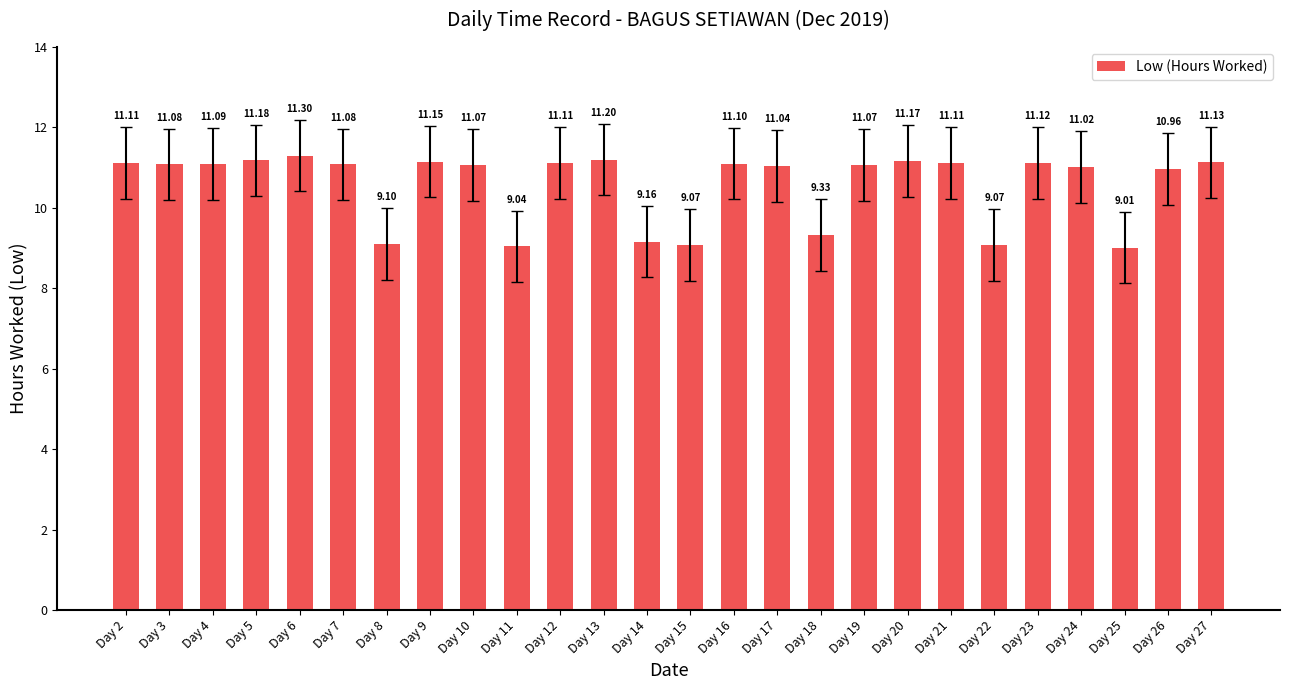

What is the smallest value displayed?

9.0